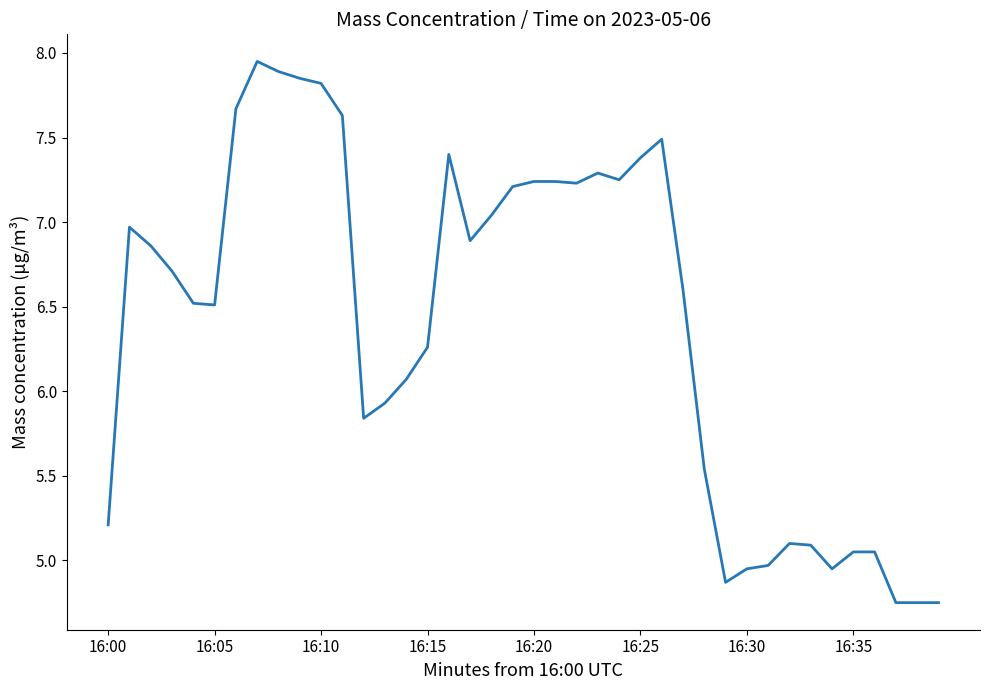

What is the difference between the maximum and minimum values?

3.2